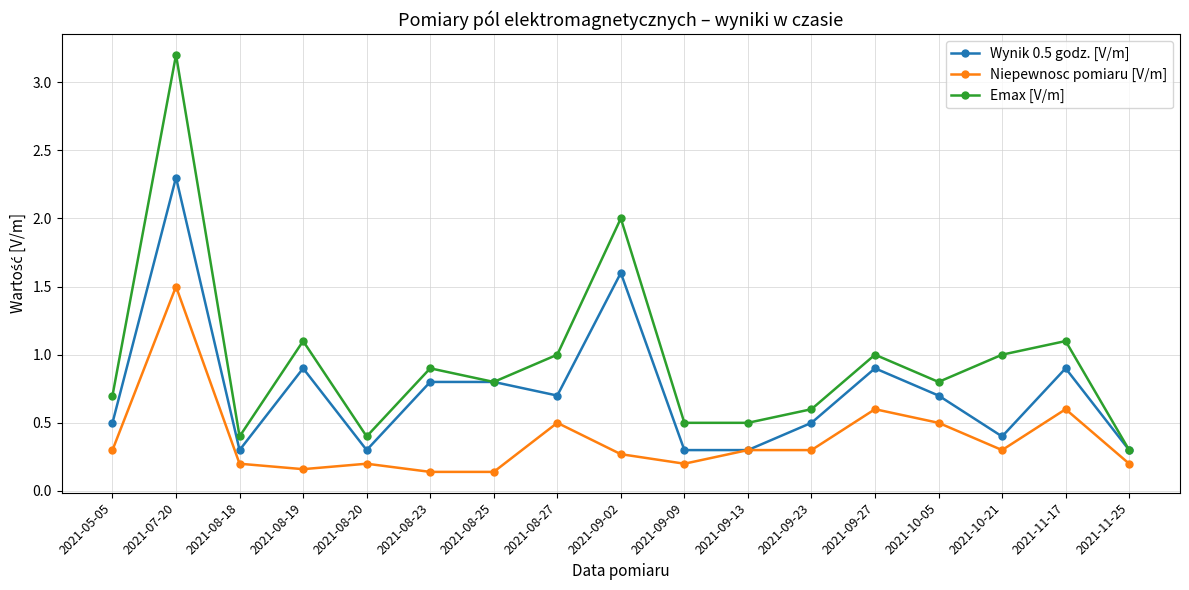

What is the label of the 5th point from the left?

2021-08-20